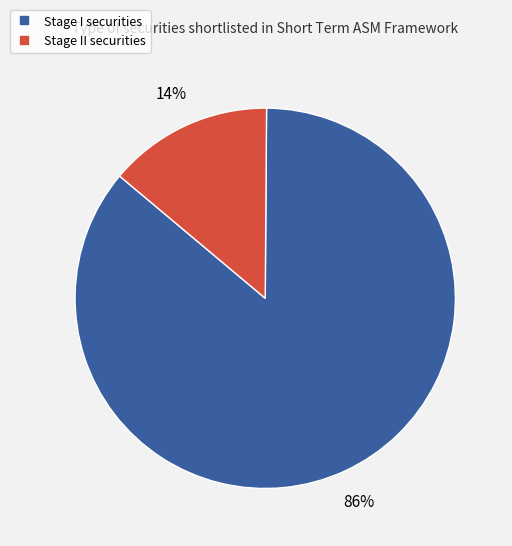

To the nearest percent, what is the difference between the largest and smallest slice percentages?

72%